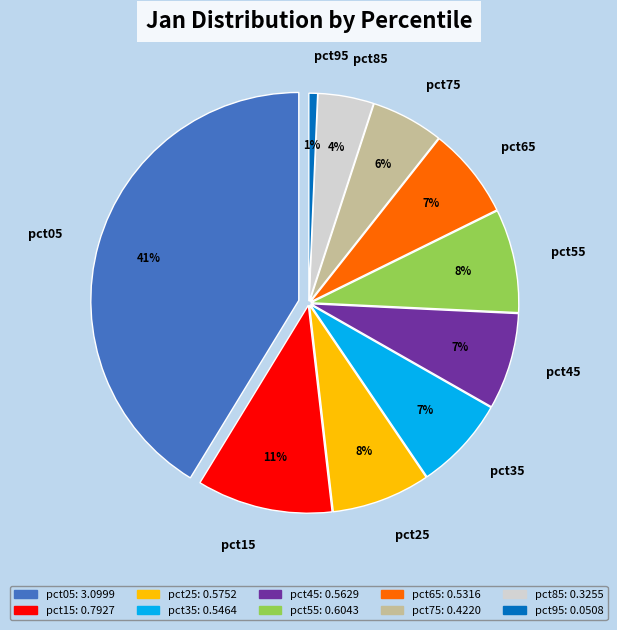

What is the smallest slice in the pie chart?

pct95